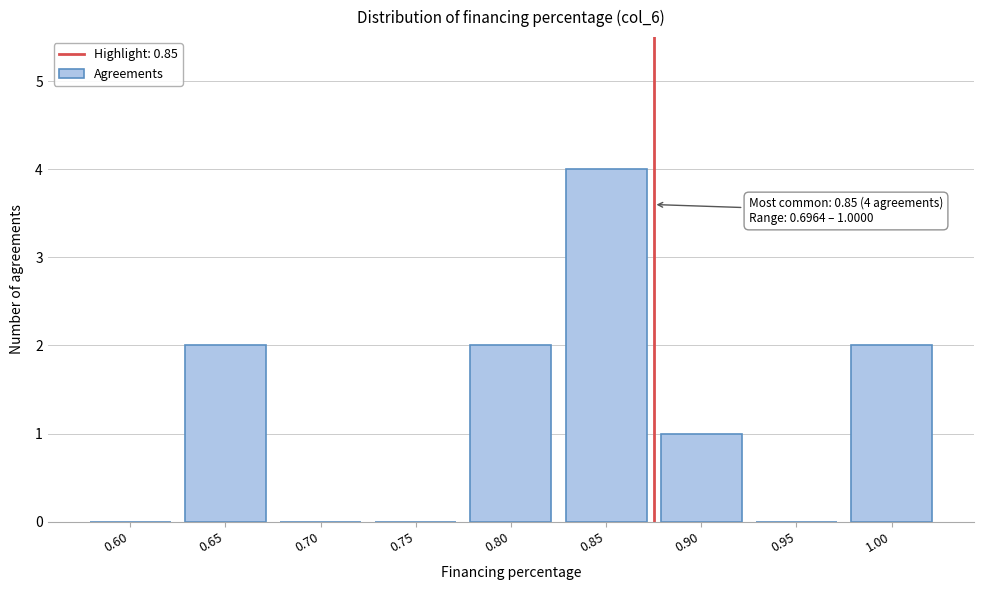

Reading left to right, list all the values displayed in this chart.

0.60=0	0.65=2	0.70=0	0.75=0	0.80=2	0.85=4	0.90=1	0.95=0	1.00=2